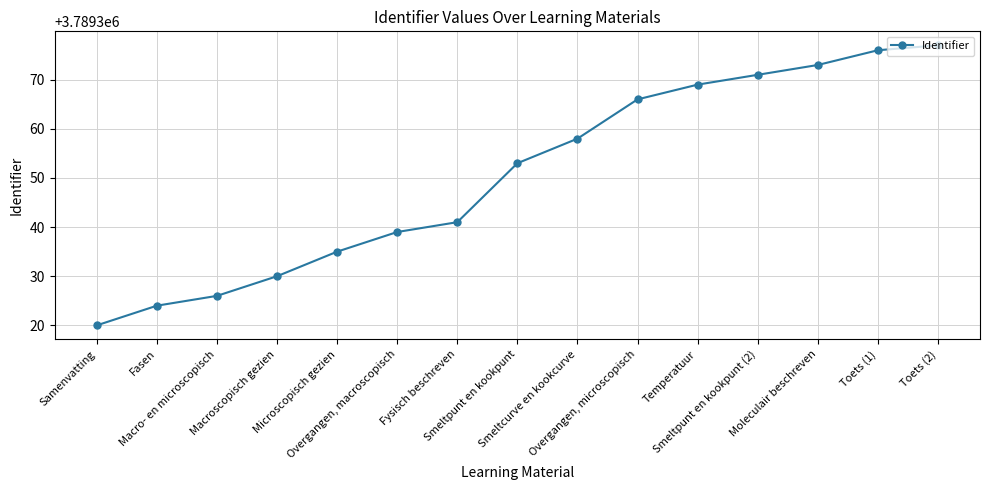

What is the minimum value shown in the chart?

3789320